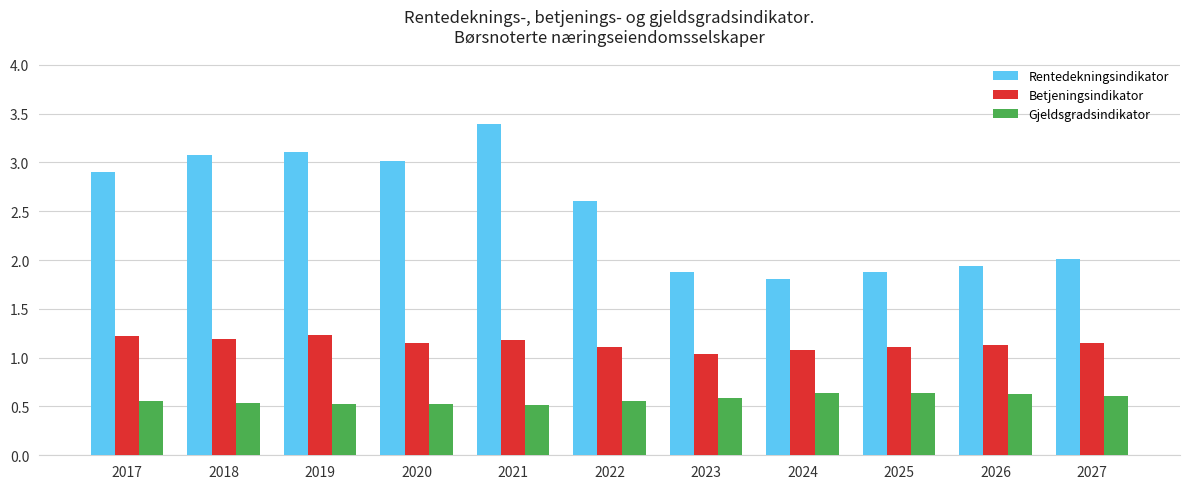

Read the Gjeldsgradsindikator value at 2022.

0.6